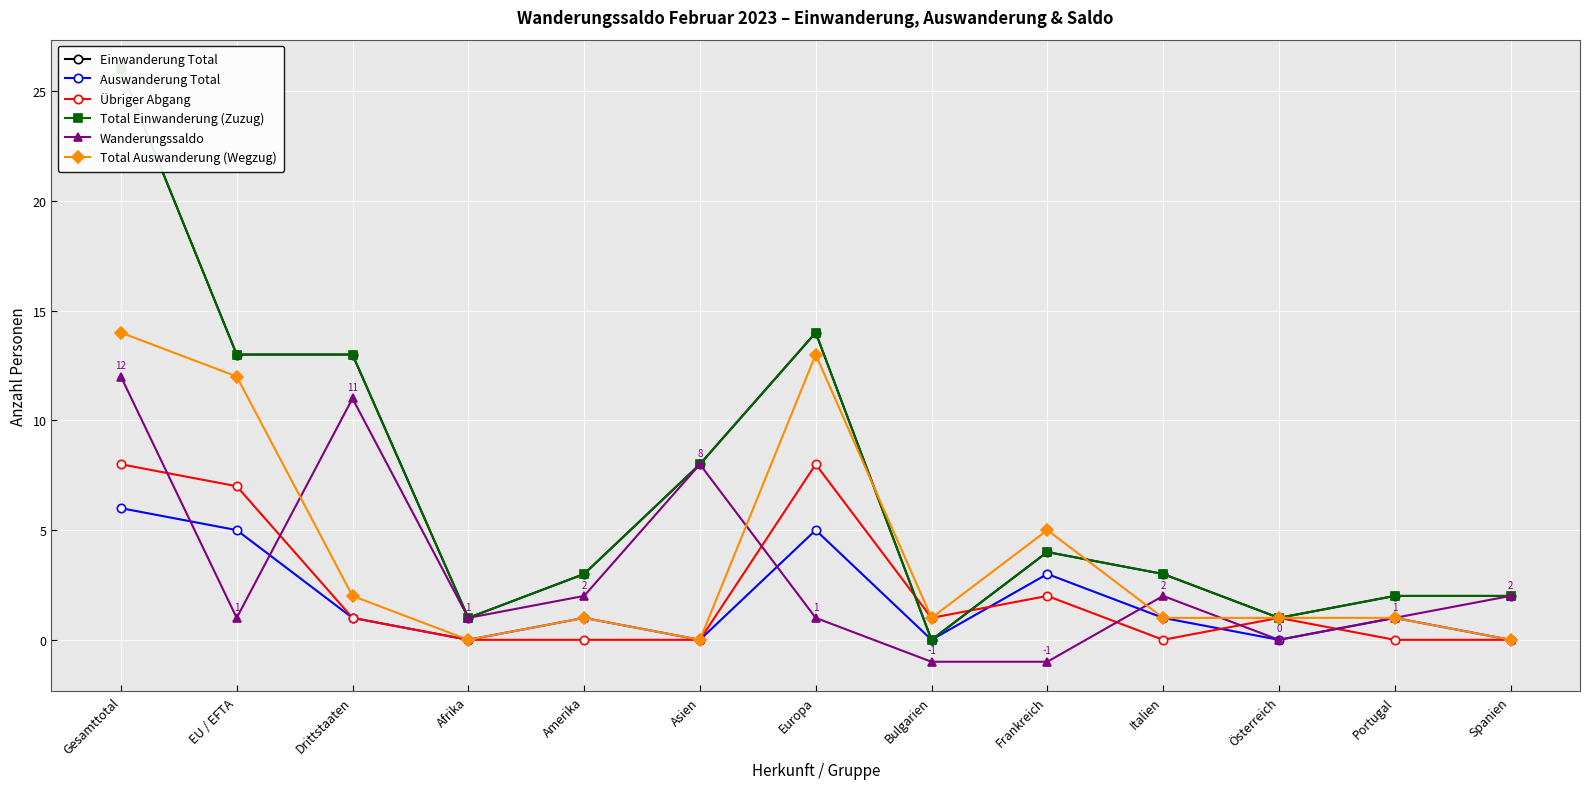

How many data points does each series have?

13